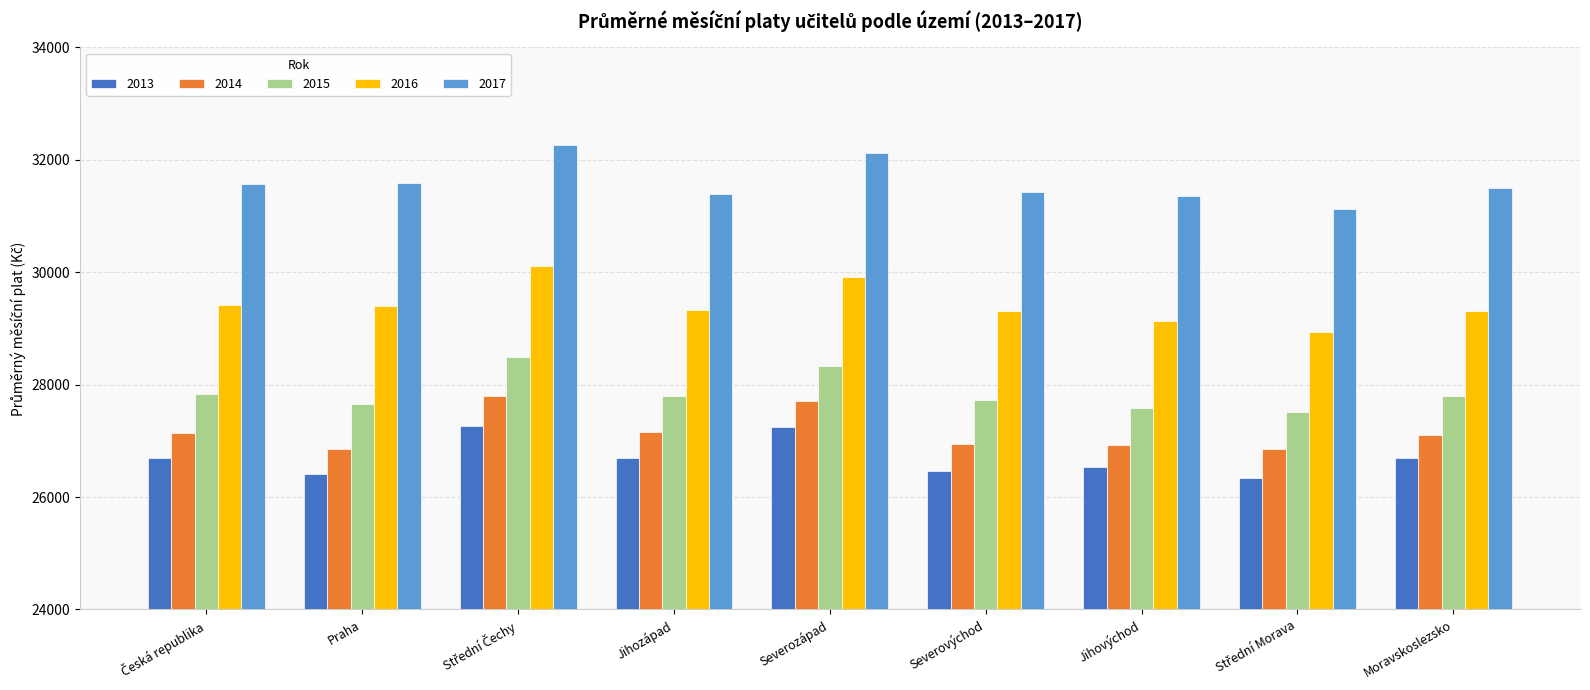

How many values in the 2013 series exceed 26687?

5